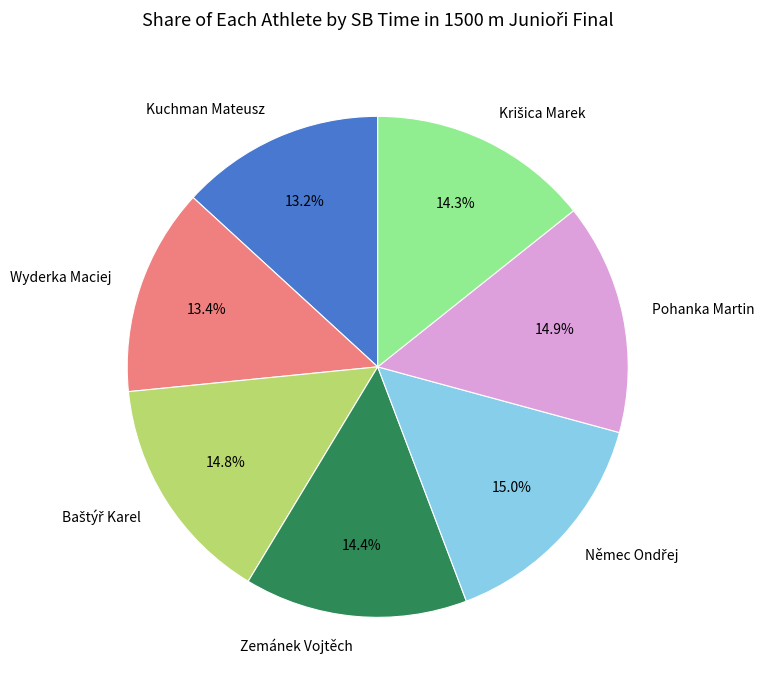

Is there a majority slice in this chart?

No